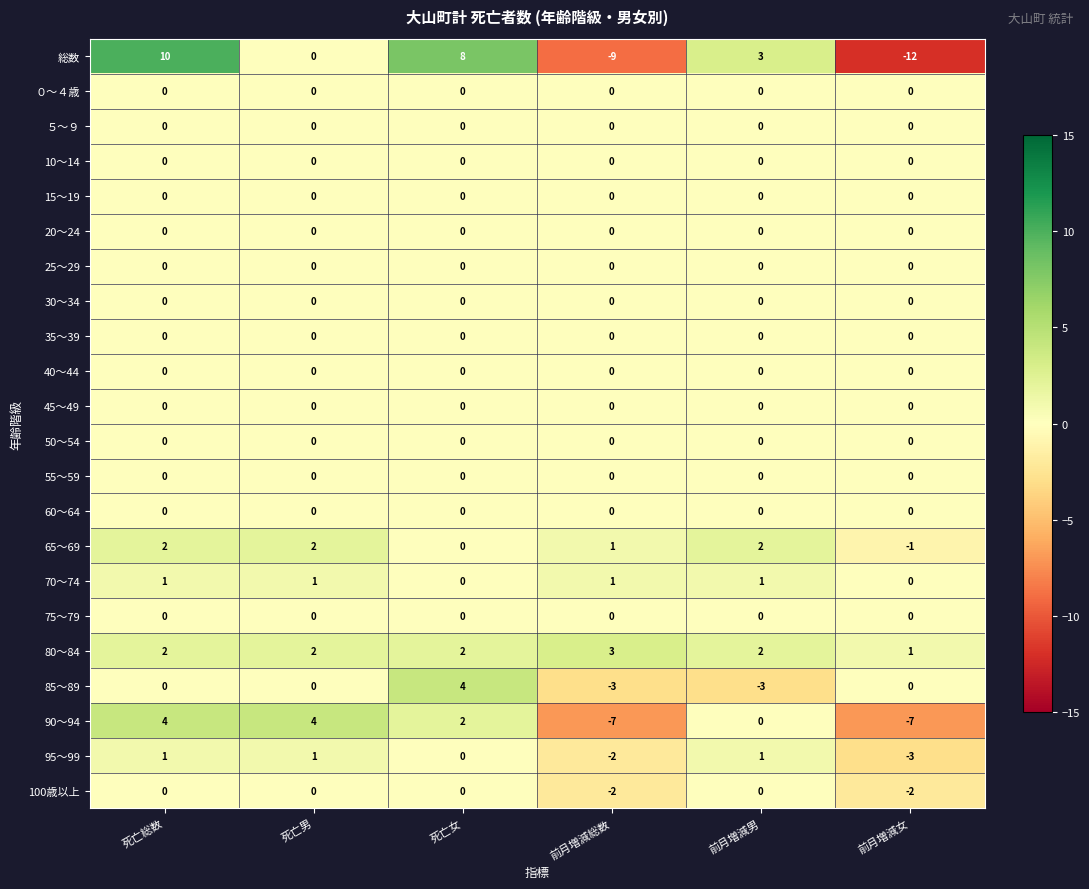

What is the total value across all series at 前月増減総数?

-18